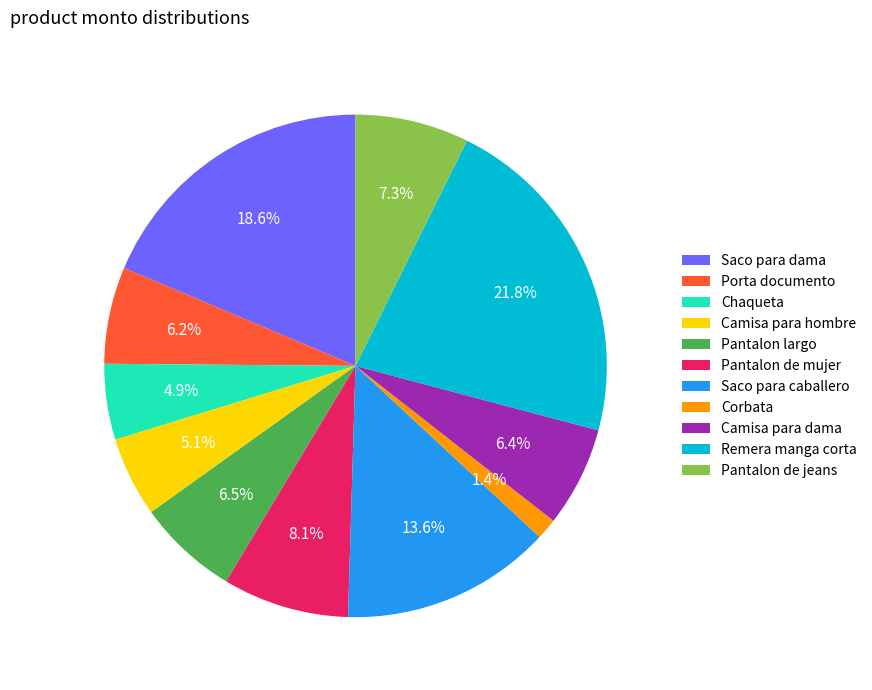

Approximately how many times larger is the value at Saco para dama compared to Saco para caballero?

1.4